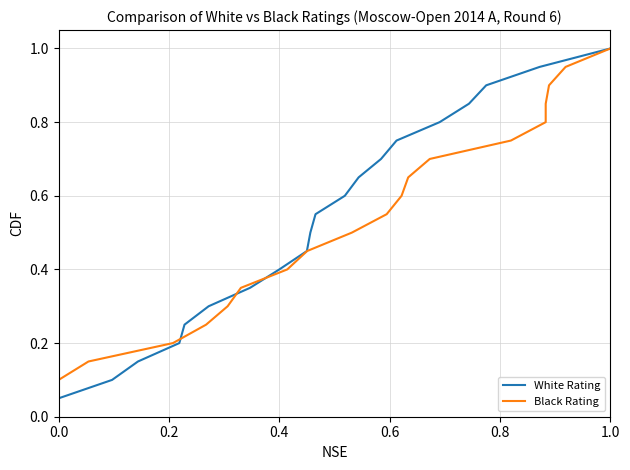

At how many categories does at least one series exceed 0?

20